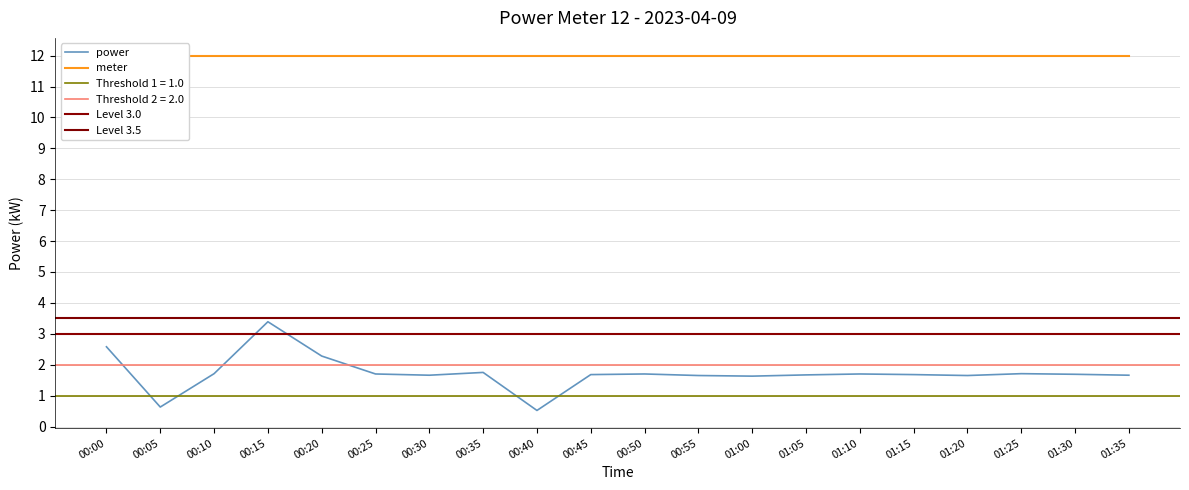

True or false: the data has more than 2 interior local peaks.

True